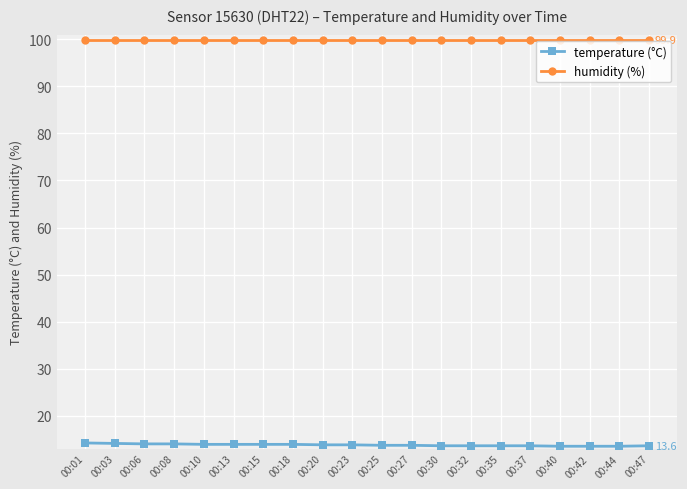

The value of humidity (%) at 00:32 is 28.0. True or false?

False